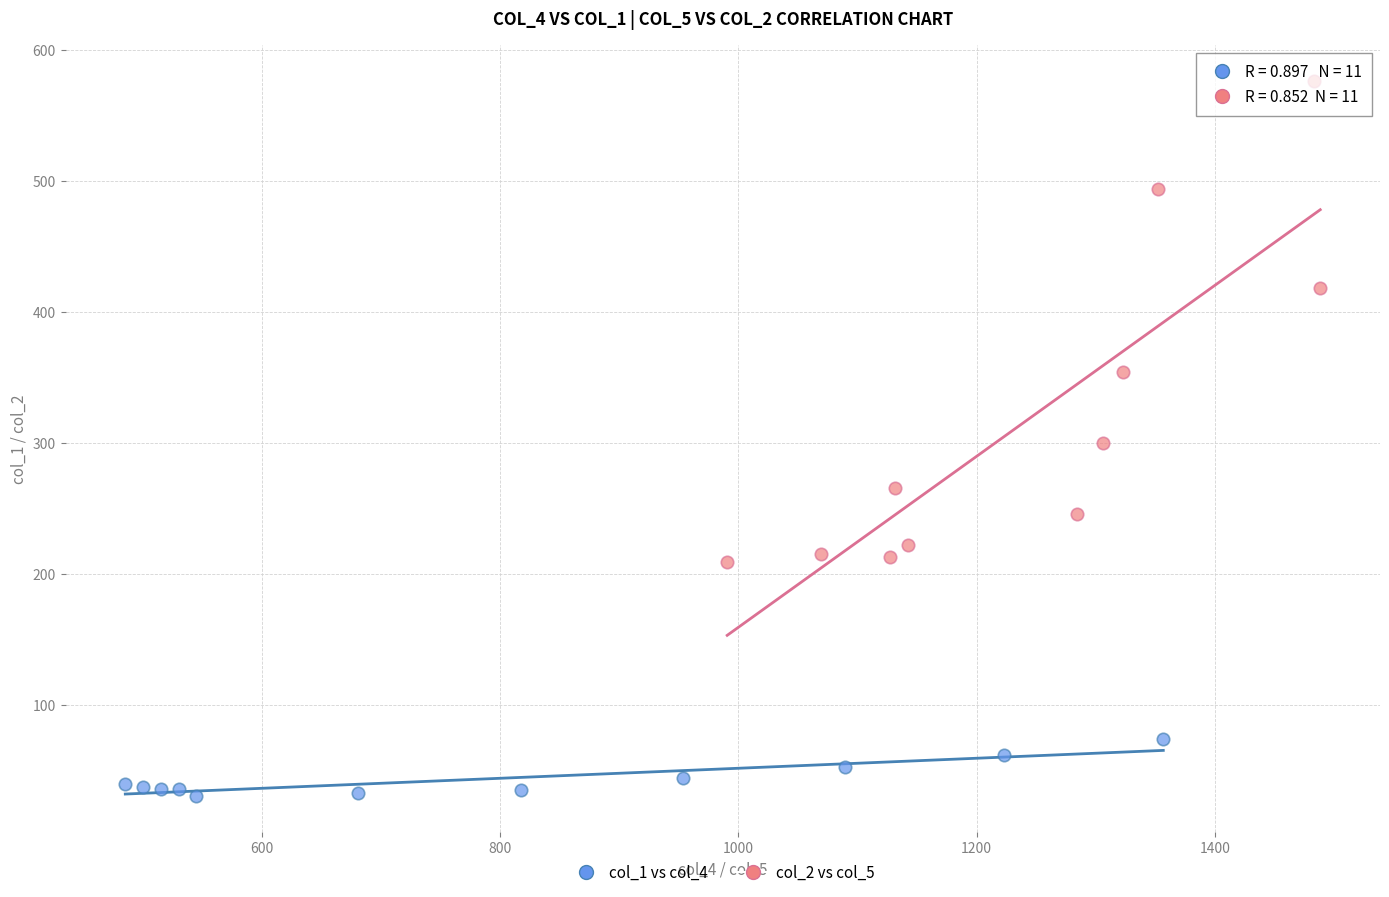

Which series has the largest Y range (max minus min)?

col_2 vs col_5